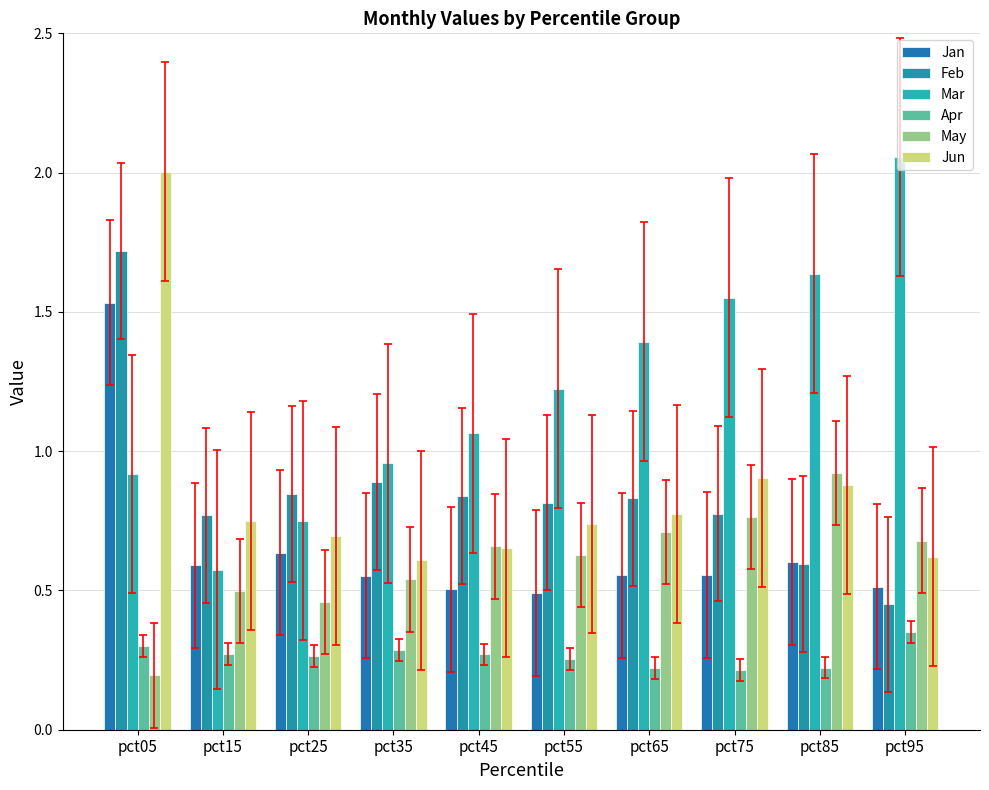

What is the difference between the second highest and second lowest values in the Jun series?

0.3